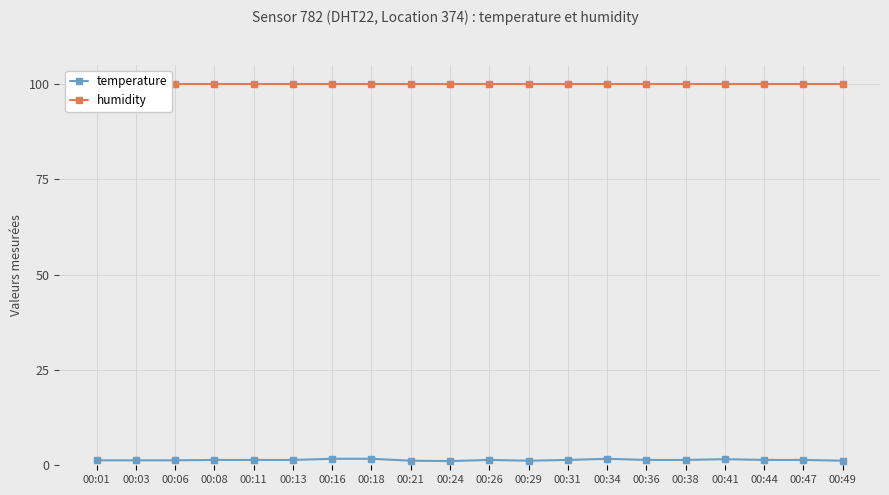

Reading left to right, transcribe all the data shown in this chart.

temperature: 1.3	1.3	1.3	1.4	1.4	1.4	1.7	1.7	1.2	1.1	1.4	1.2	1.4	1.7	1.4	1.4	1.6	1.4	1.4	1.2
humidity: 99.9	99.9	99.9	99.9	99.9	99.9	99.9	99.9	99.9	99.9	99.9	99.9	99.9	99.9	99.9	99.9	99.9	99.9	99.9	99.9